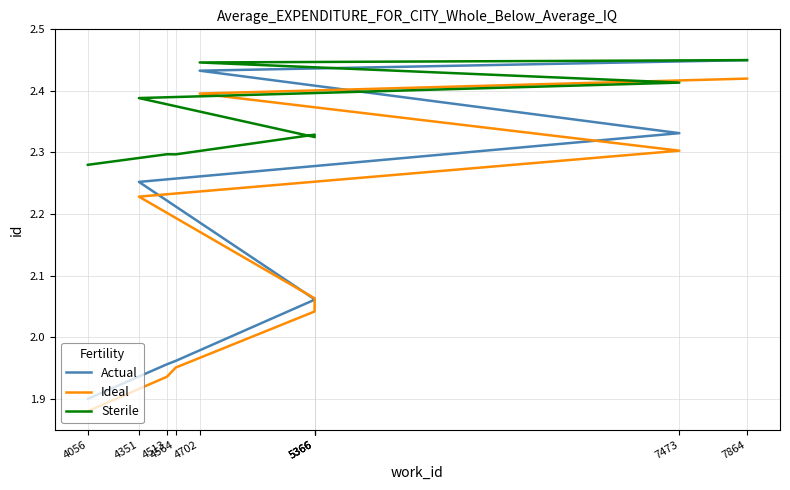

Is it true that Actual equals 3.9 at 4351?

False